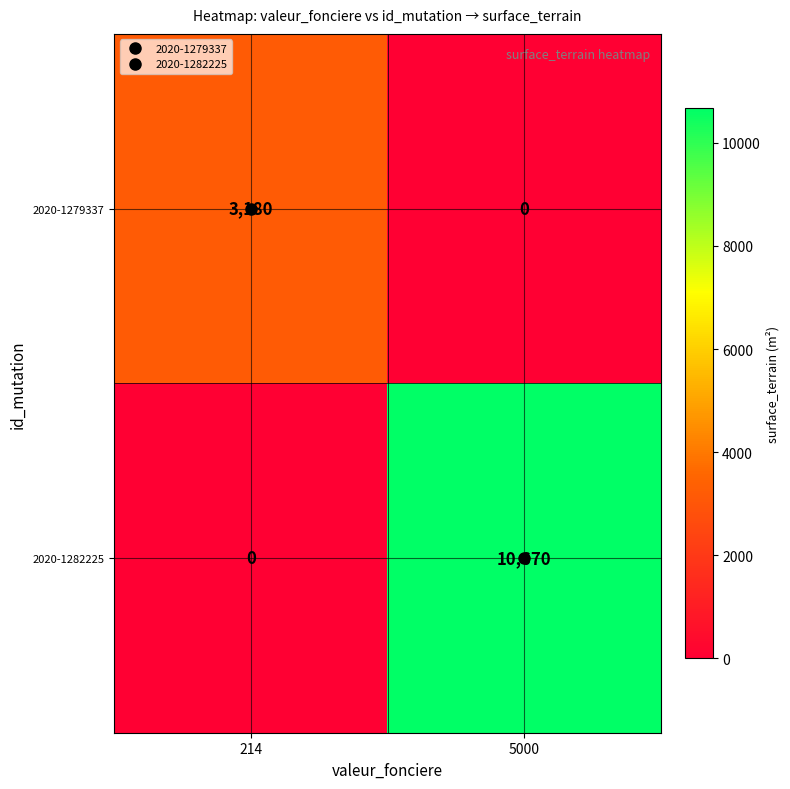

Which series changed the most between 214 and 5000?

2020-1282225